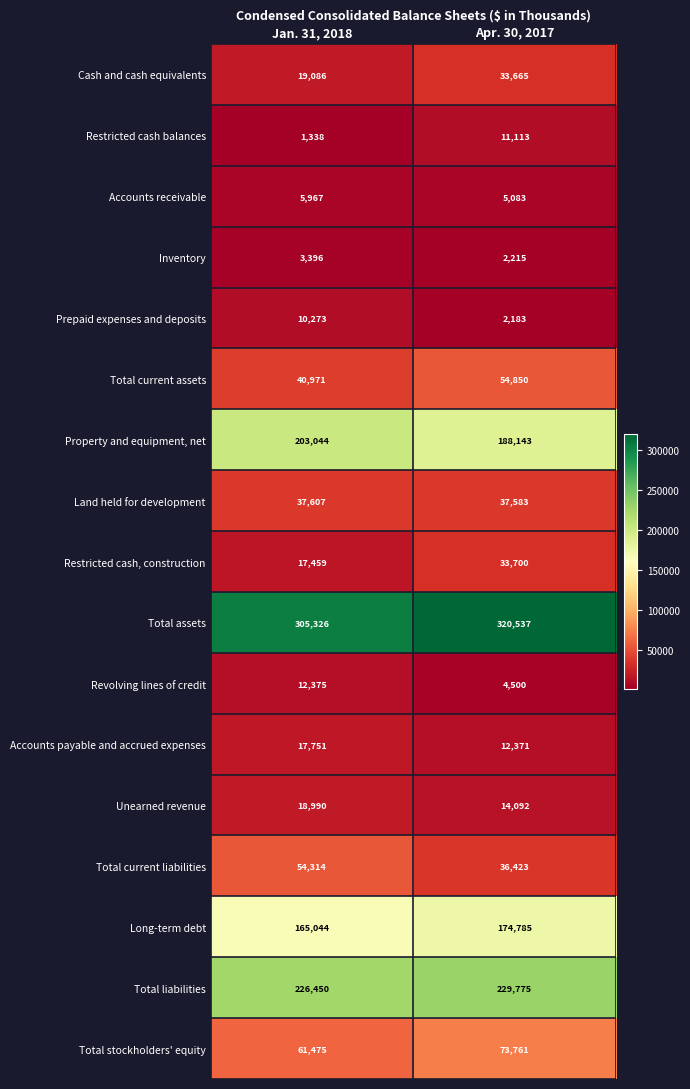

The value of Total assets at Apr. 30, 2017 is 207989. True or false?

False